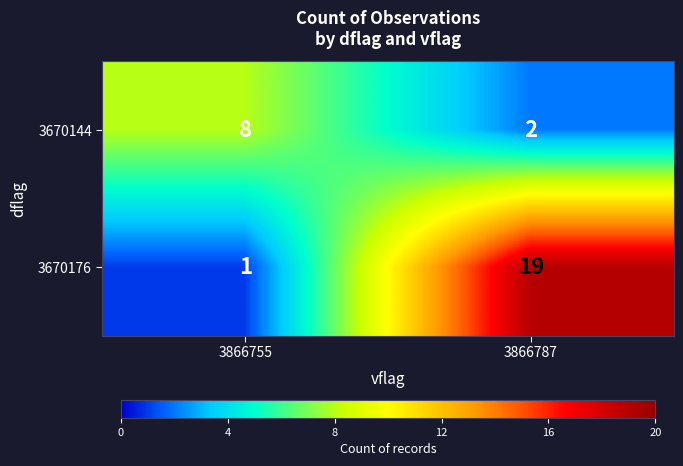

At 3866755, list the series in order from largest to smallest.

3670144, 3670176